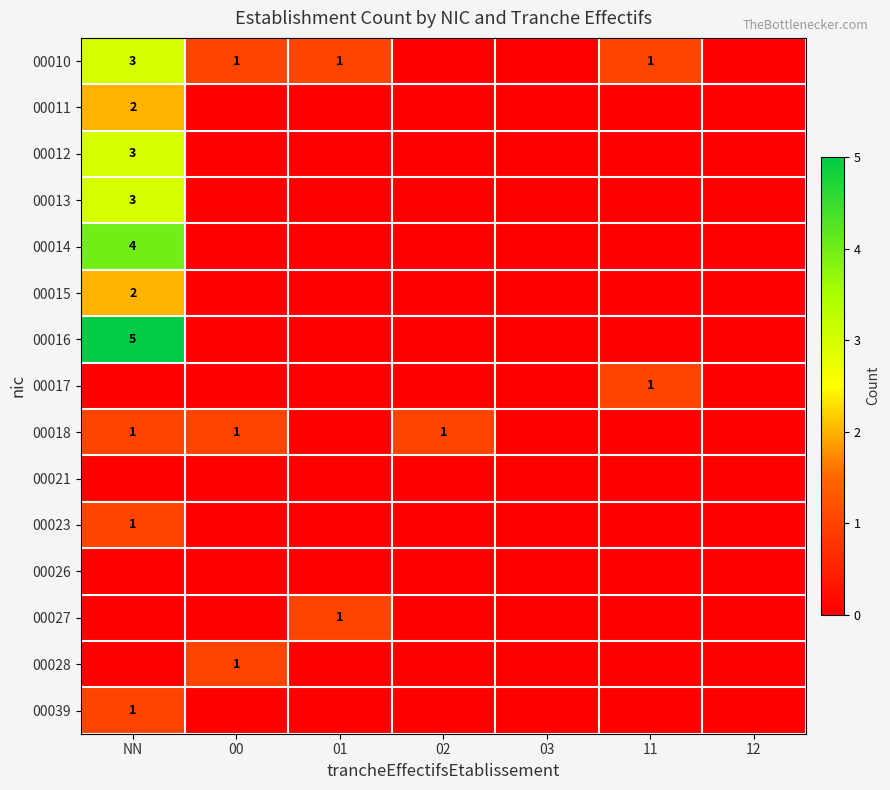

True or false: 00039 has a value of 1 at NN.

True